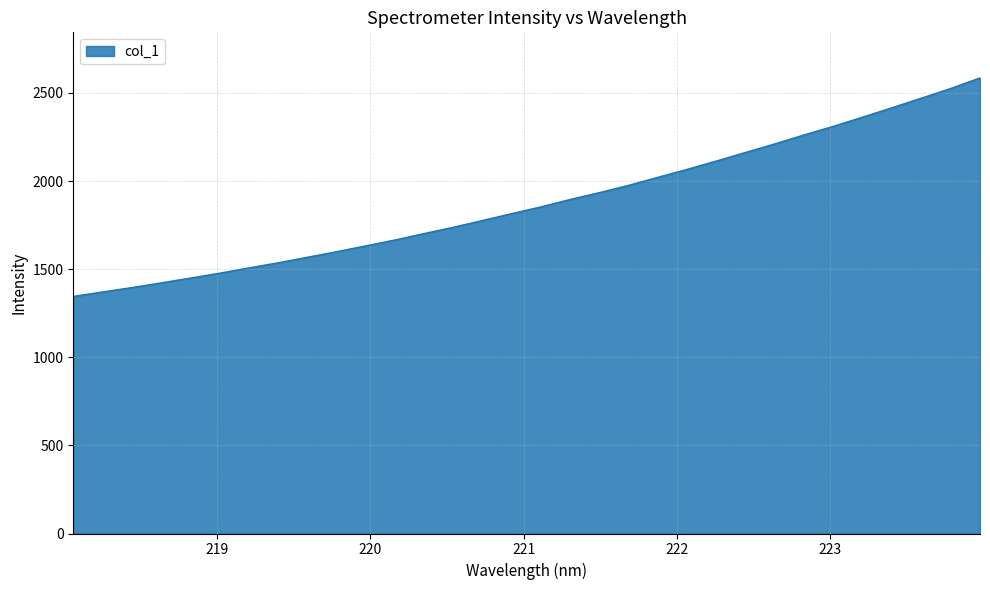

Reading left to right, extract all data points from this chart.

1345.5	1370.8	1395.7	1422.3	1449.6	1477.3	1507.3	1536.4	1567.9	1599.4	1632.6	1666.1	1702.8	1738.6	1777.1	1816.3	1854.5	1896.7	1935.4	1976.9	2022.5	2067.6	2115.0	2163.7	2212.3	2263.2	2311.8	2363.9	2416.9	2471.2	2525.7	2585.6